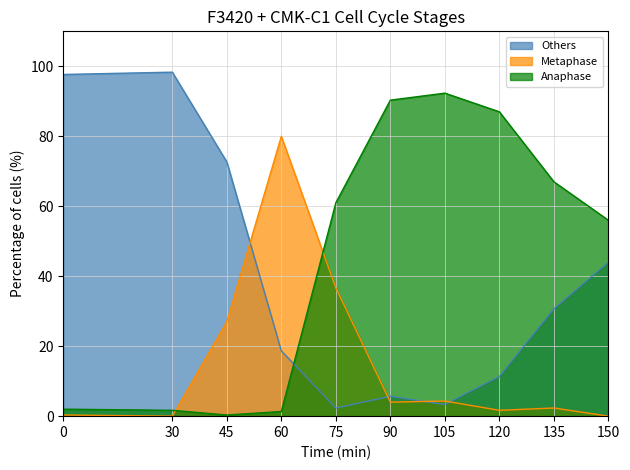

At which category does Anaphase reach its first local peak?

105